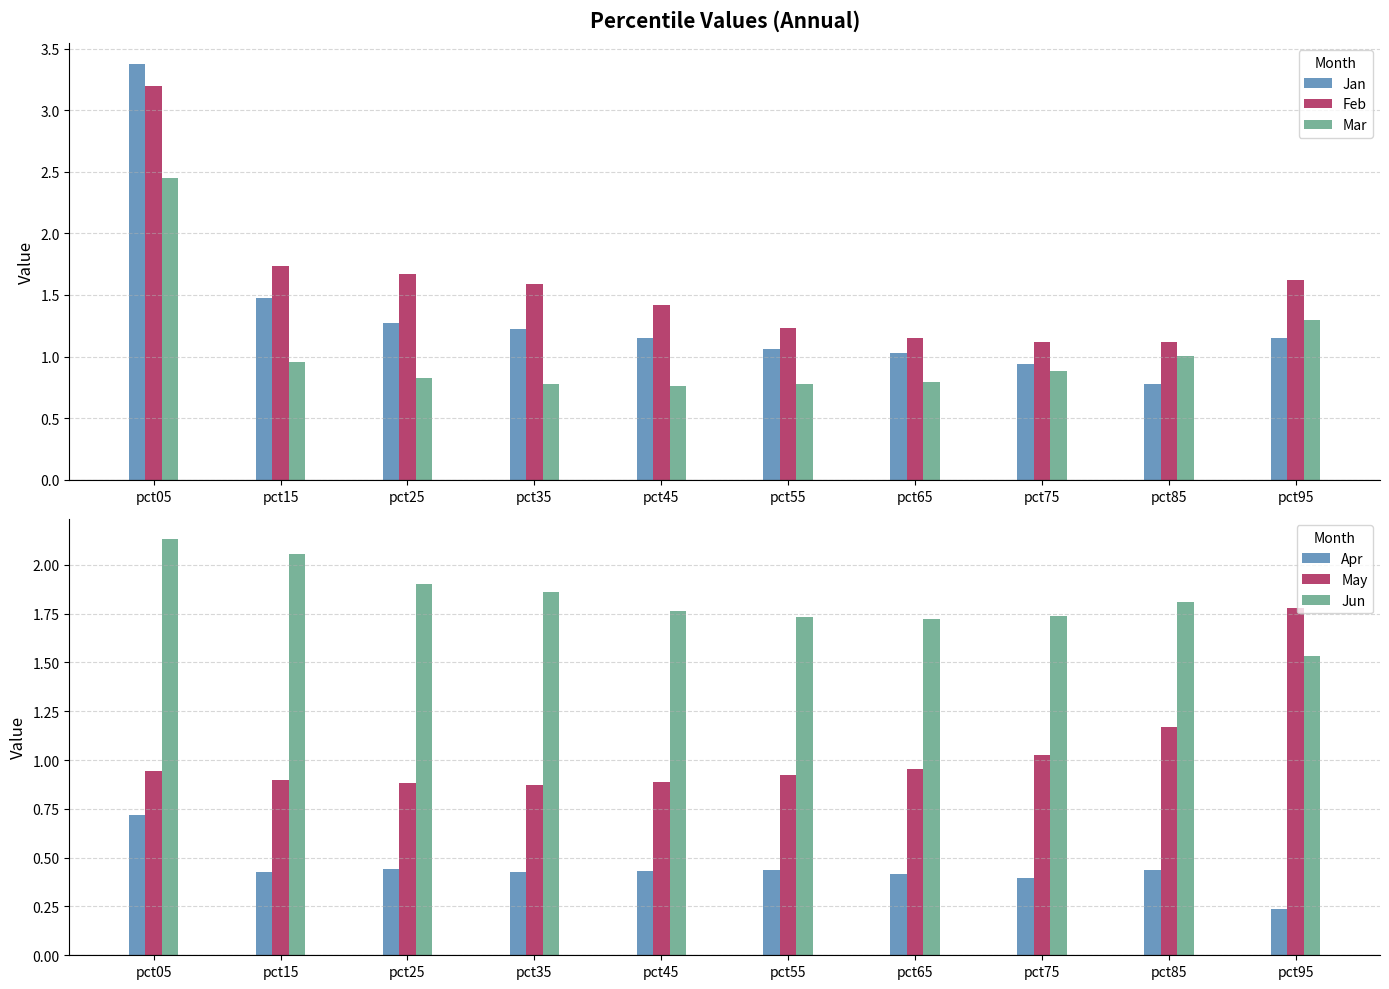

Reading left to right, transcribe all the data shown in this chart.

Jan: 3.4	1.5	1.3	1.2	1.1	1.1	1.0	0.9	0.8	1.2
Feb: 3.2	1.7	1.7	1.6	1.4	1.2	1.1	1.1	1.1	1.6
Mar: 2.5	1.0	0.8	0.8	0.8	0.8	0.8	0.9	1.0	1.3
Apr: 0.7	0.4	0.4	0.4	0.4	0.4	0.4	0.4	0.4	0.2
May: 0.9	0.9	0.9	0.9	0.9	0.9	1.0	1.0	1.2	1.8
Jun: 2.1	2.1	1.9	1.9	1.8	1.7	1.7	1.7	1.8	1.5